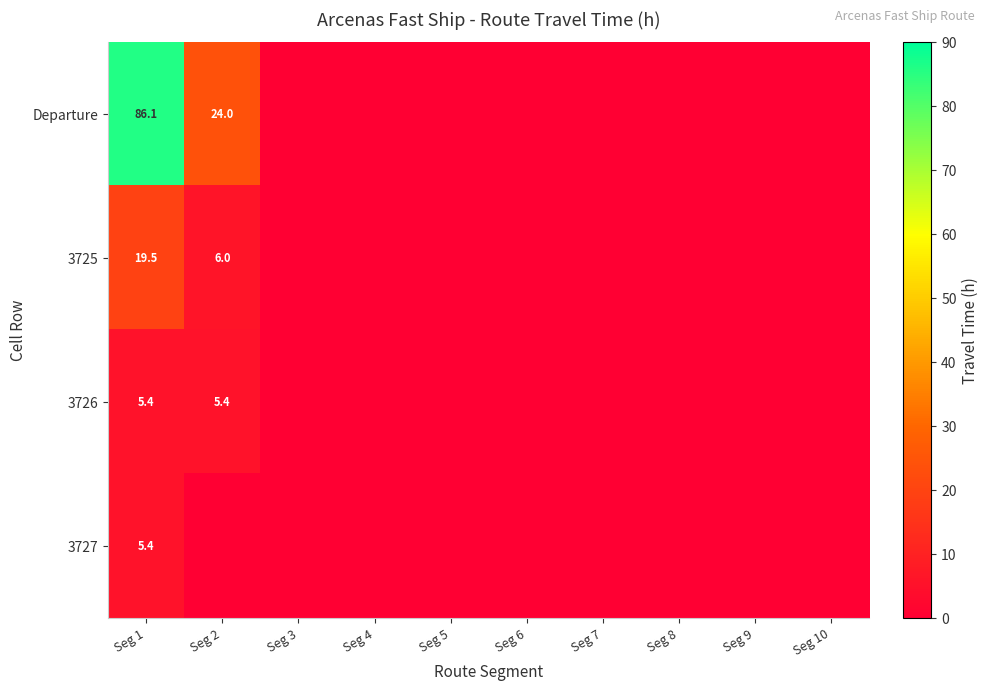

What is the total value across all series at Seg 1?

116.4